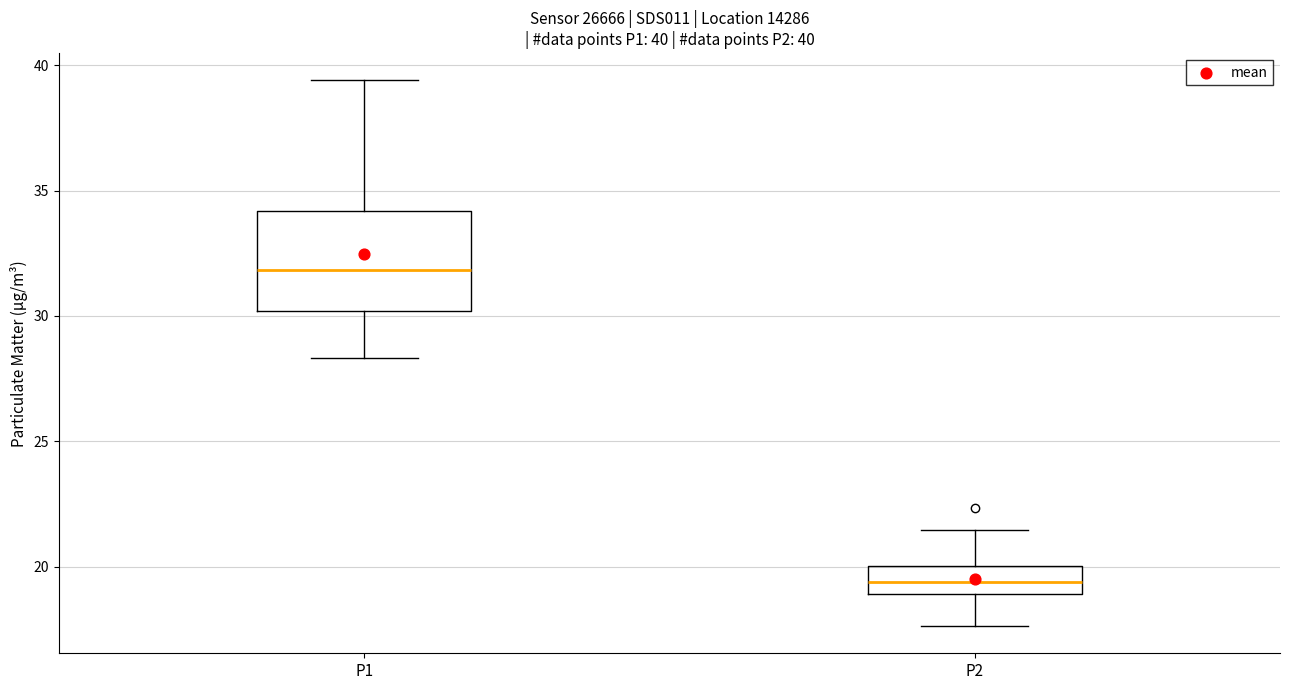

Which box is the tallest, from its lower edge to its upper edge?

P1